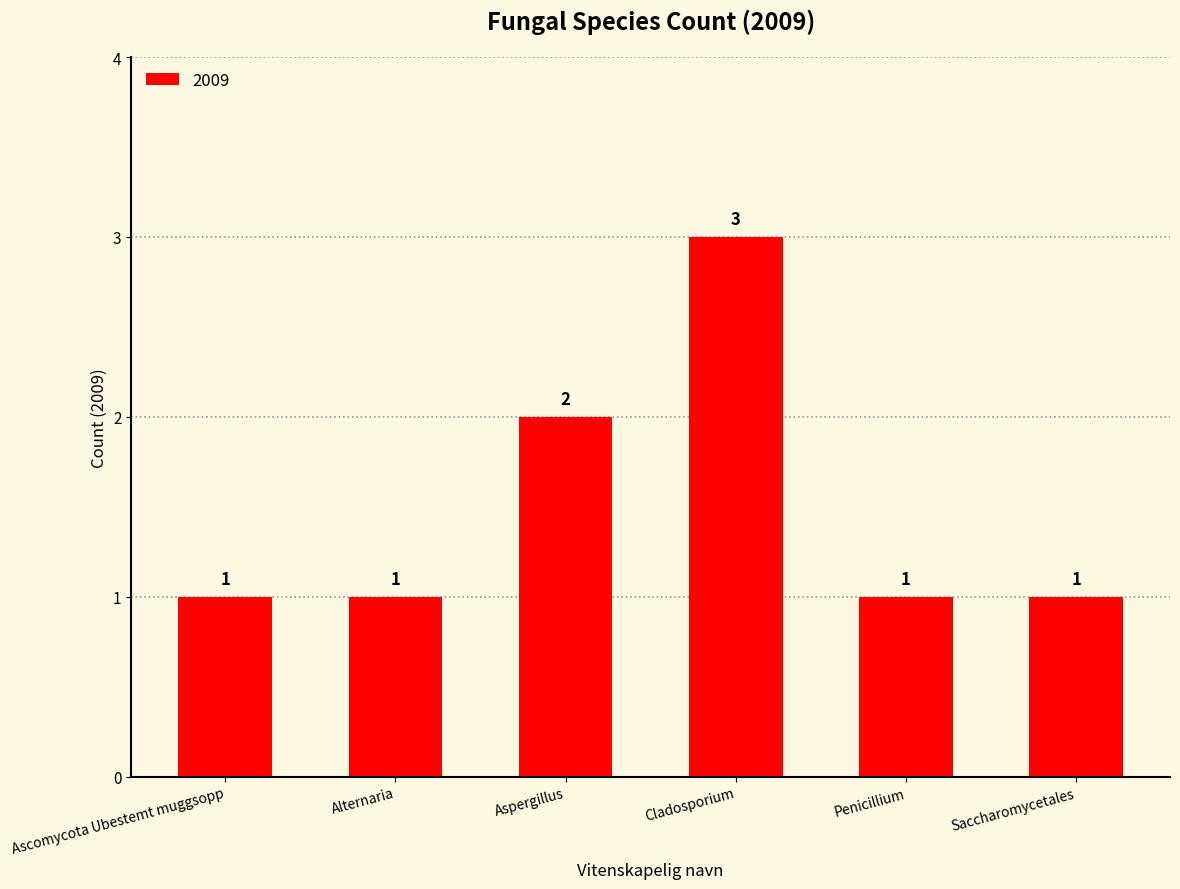

What is the difference between the second highest and second lowest values?

1